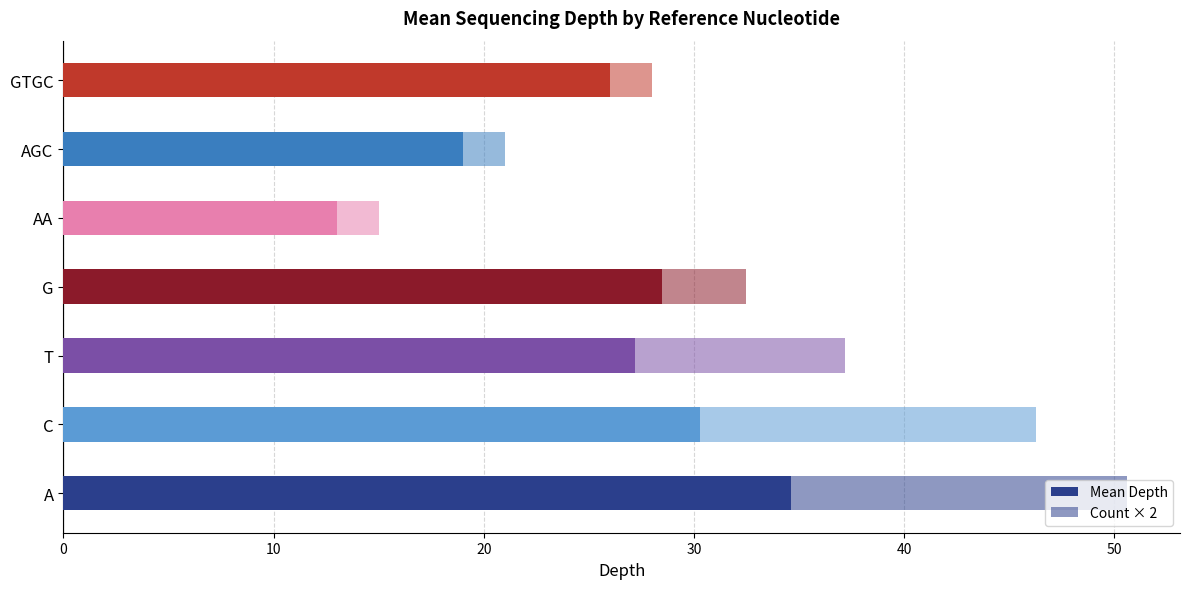

Which series has the largest total across all categories?

Mean Depth